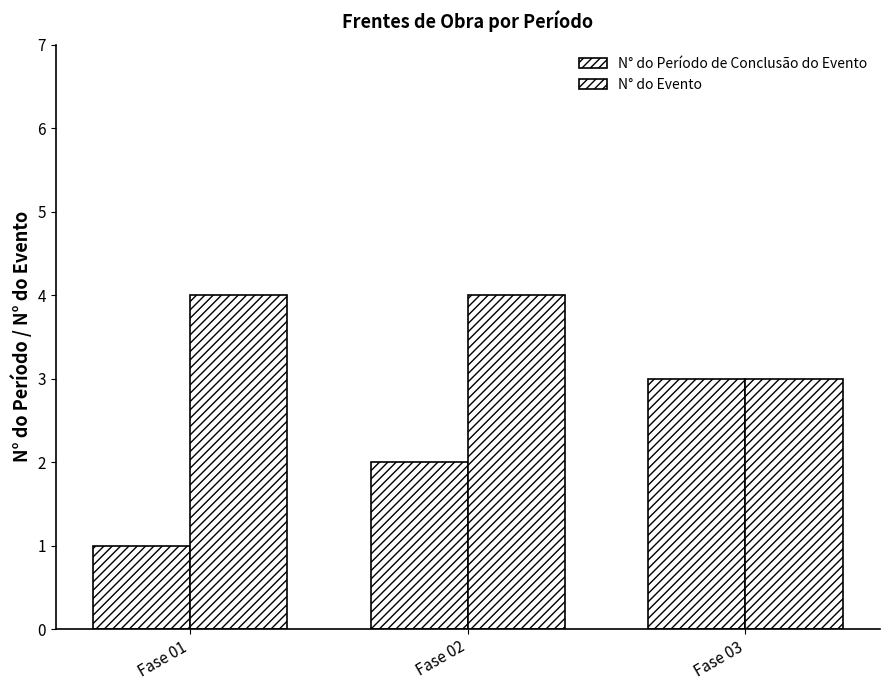

What is the sum of the N° do Evento values at Fase 02 and Fase 03?

7